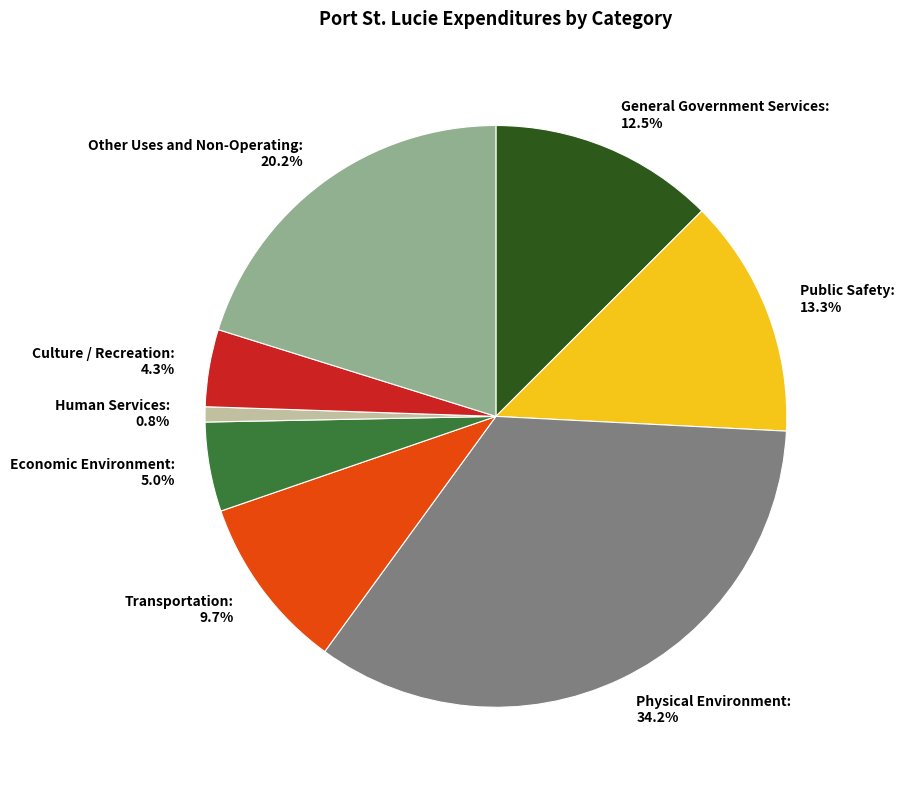

True or false: Culture / Recreation accounts for 4% of the total.

True